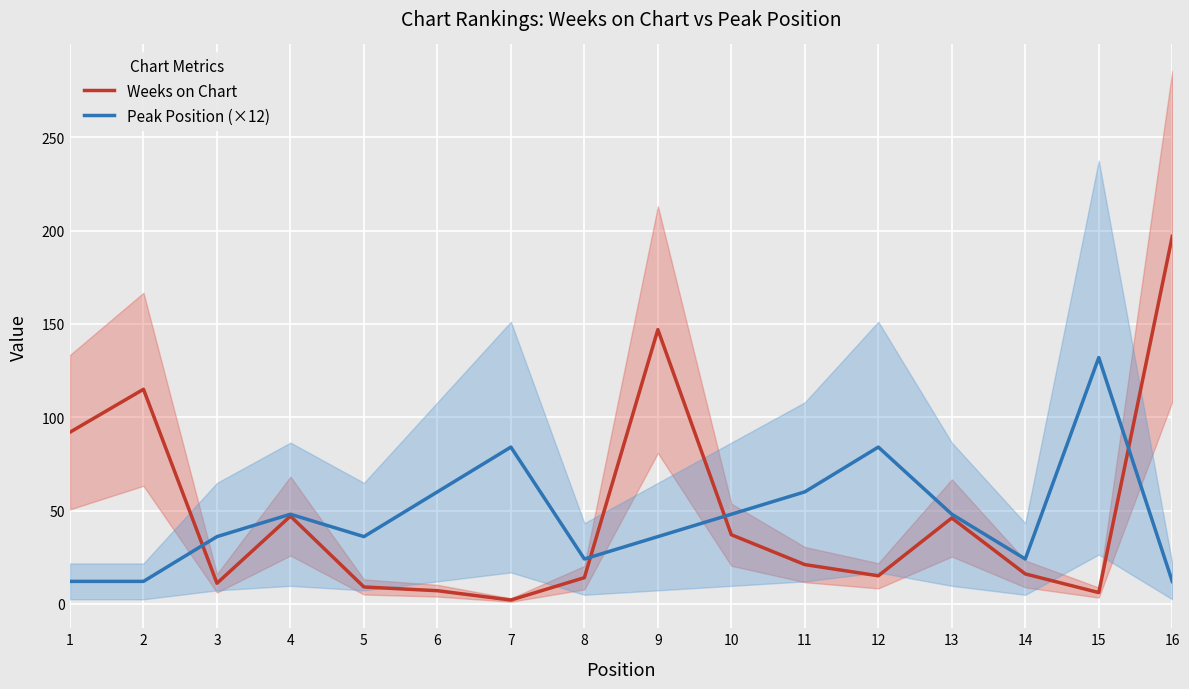

Rank the categories by Peak Position (×12) value from highest to lowest.

15, 7, 12, 6, 11, 4, 10, 13, 3, 5, 9, 8, 14, 1, 2, 16